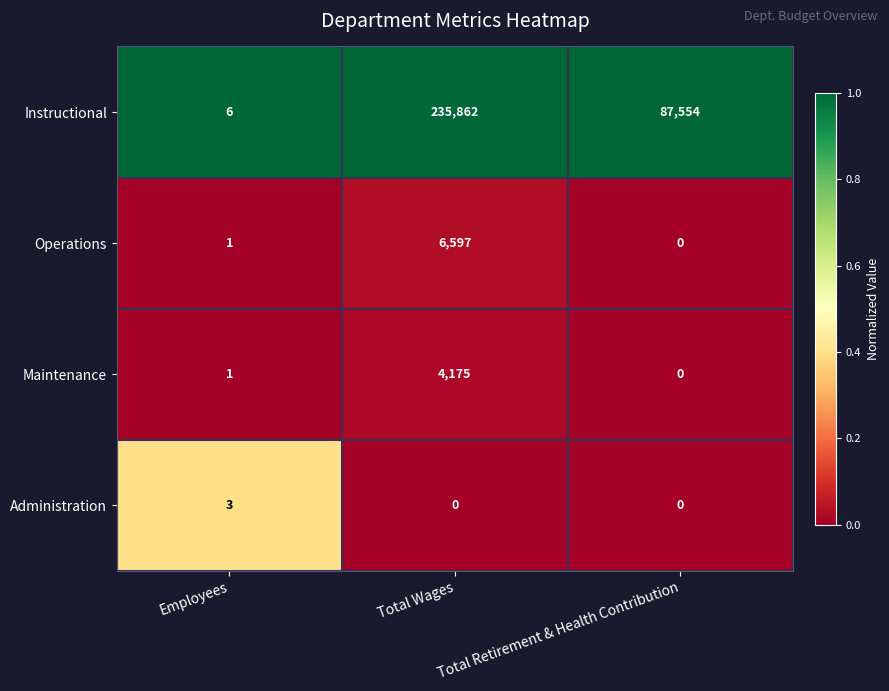

At which label does Instructional first exceed 87554?

Total Wages